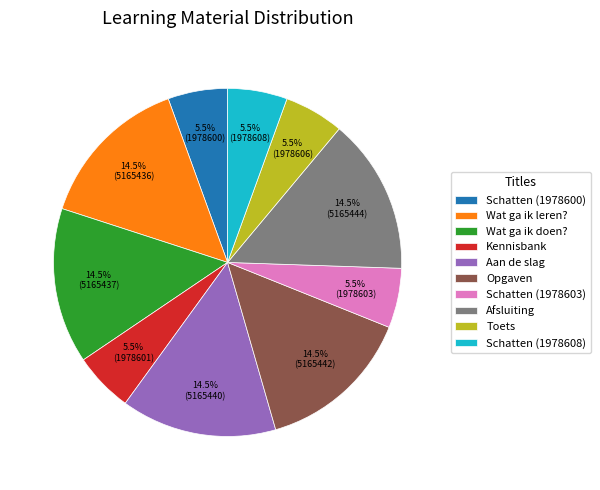

What percentage is NOT represented by Afsluiting?

85.5%